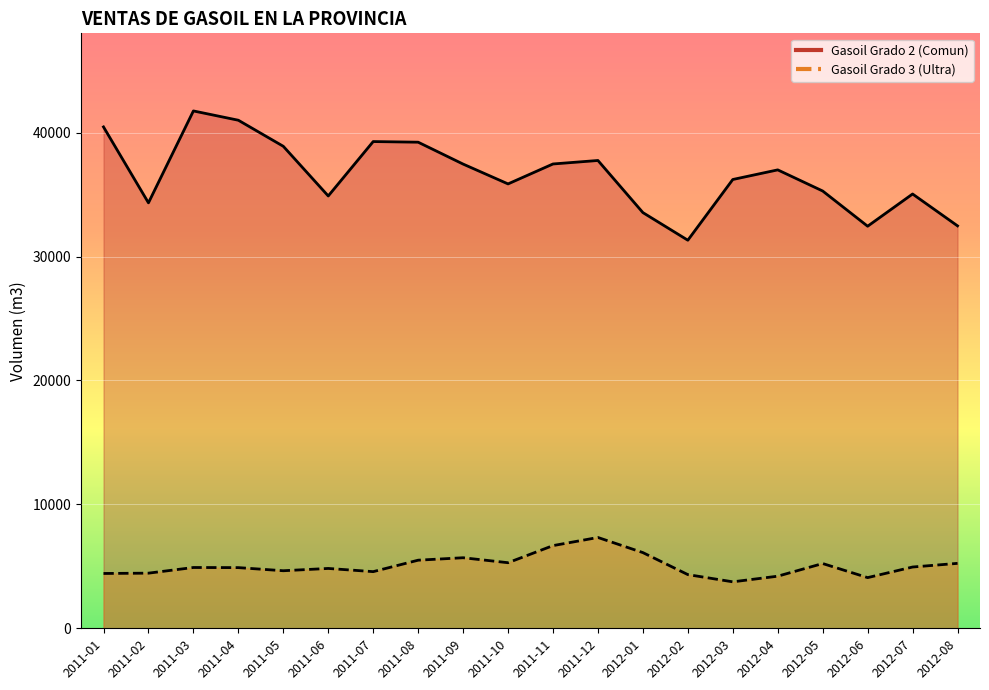

True or false: Gasoil Grado 3 (Ultra) and Gasoil Grado 2 (Comun) intersect in this chart.

False